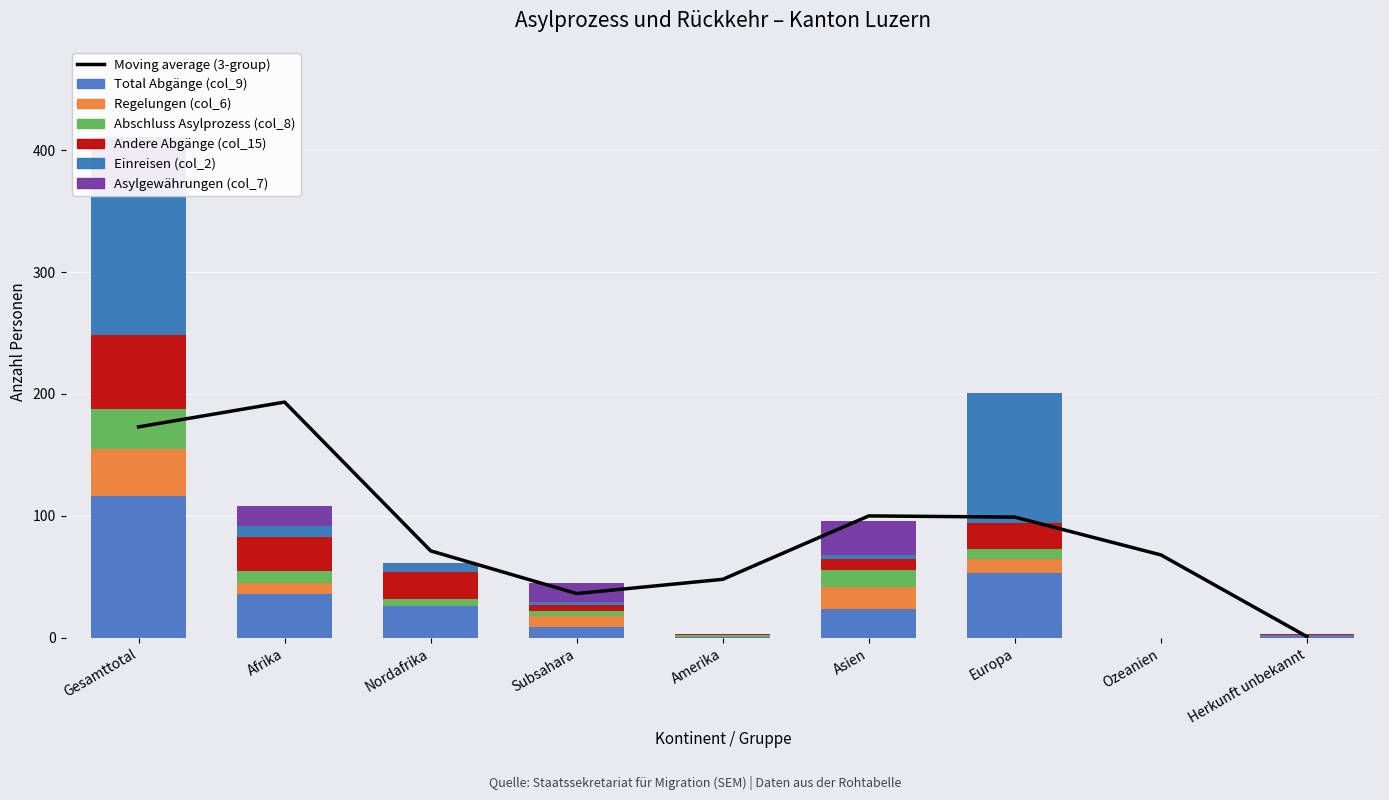

What is the average value of the Asylgewährungen (col_7) series?

12